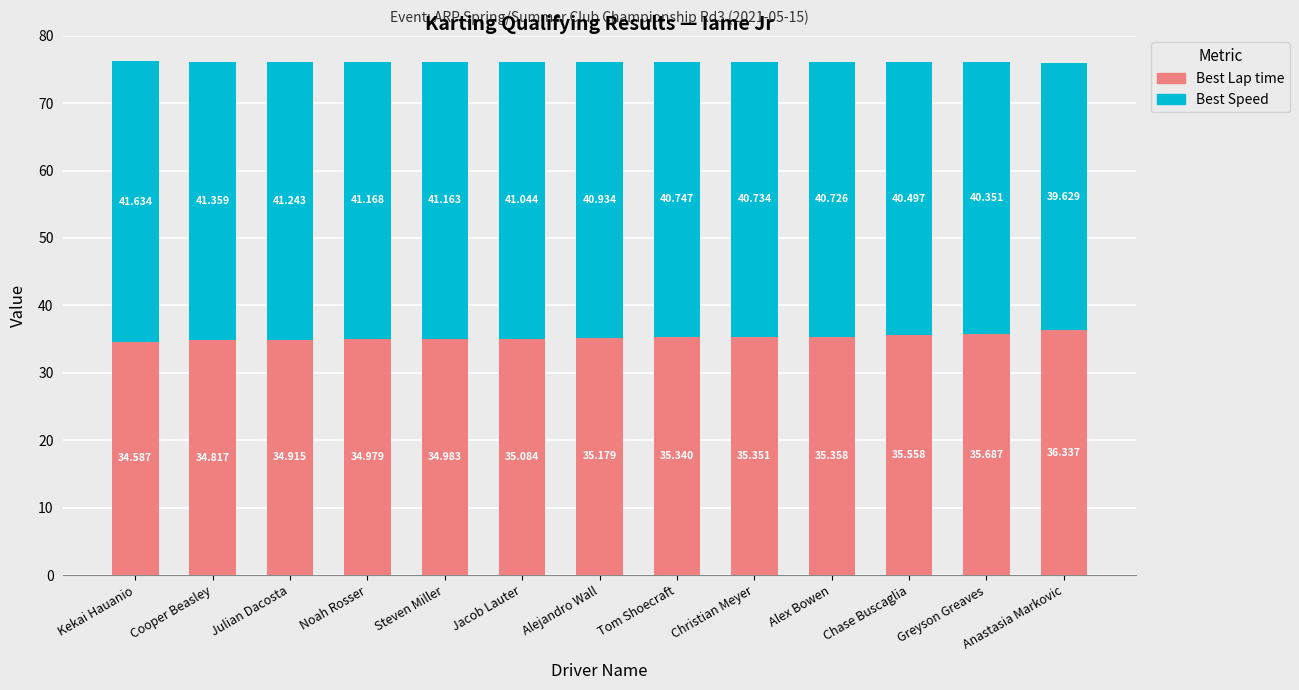

Which category has the highest value in the Best Lap time series?

Anastasia Markovic